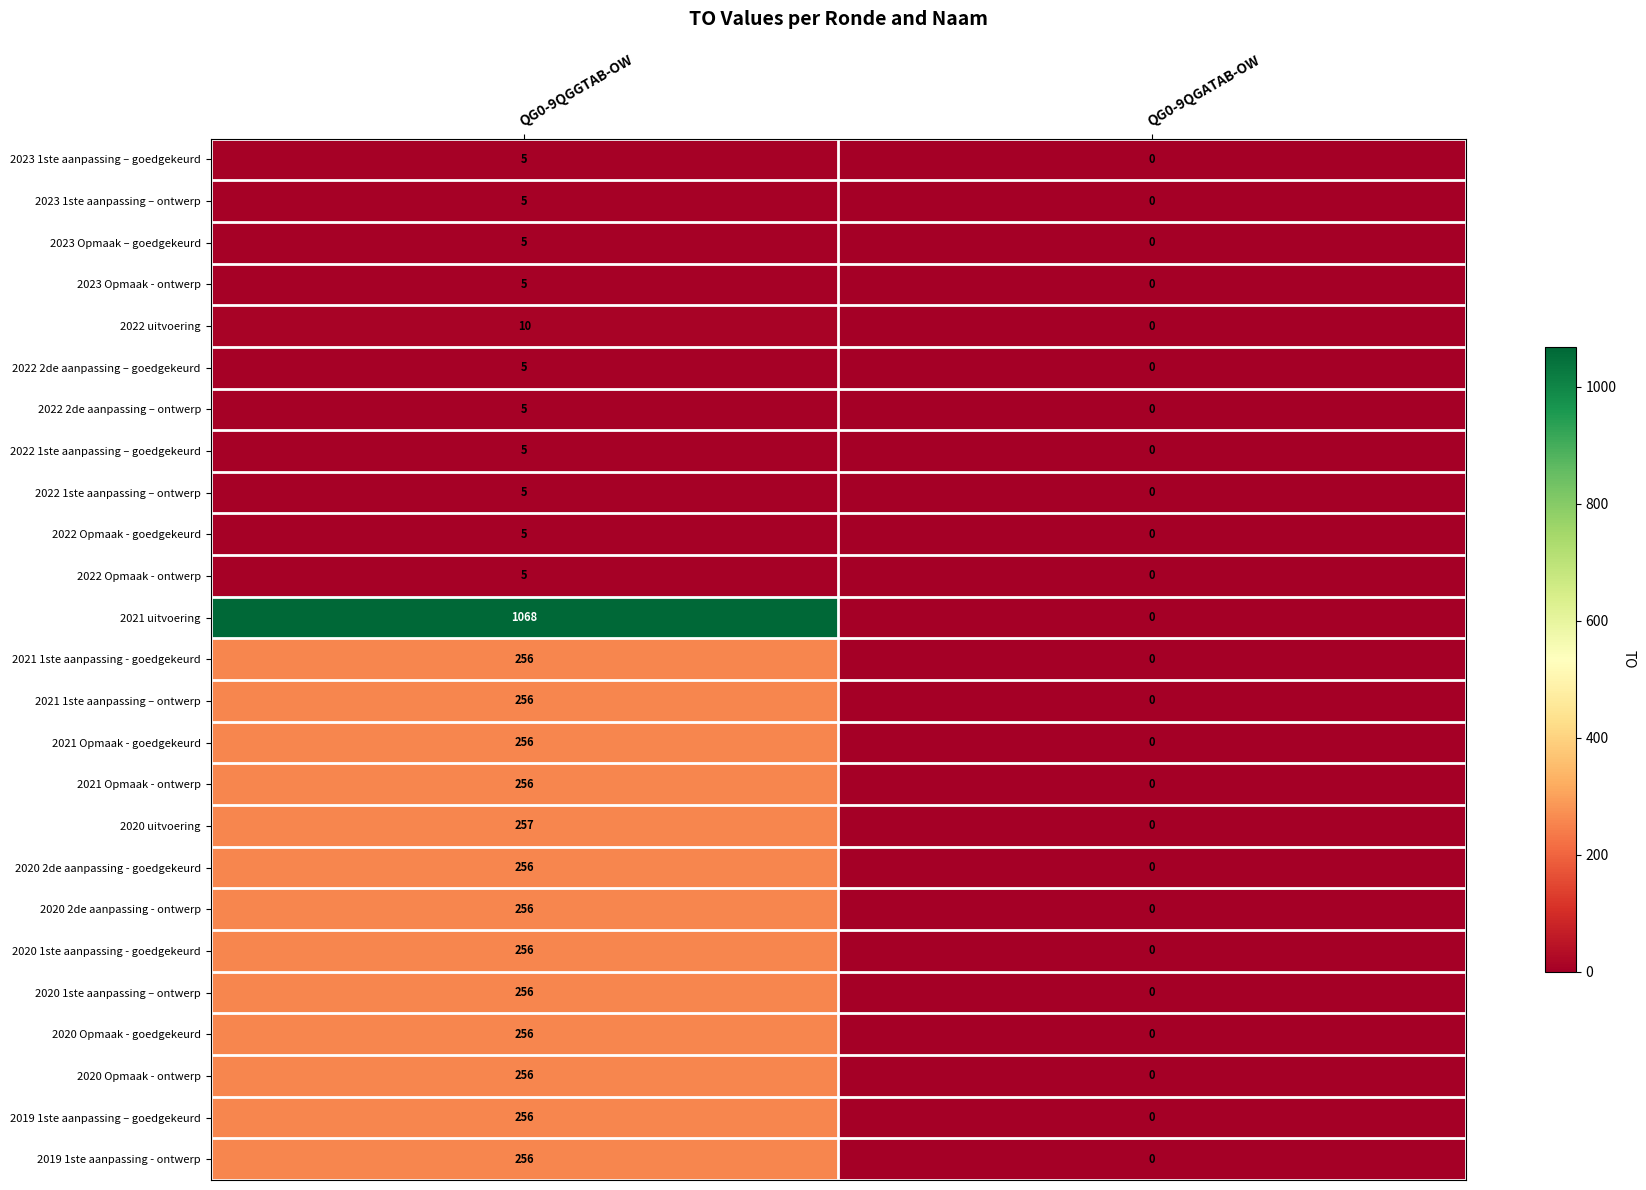

Where is 2023 Opmaak – goedgekeurd nearest to the value 2?

QG0-9QGATAB-OW